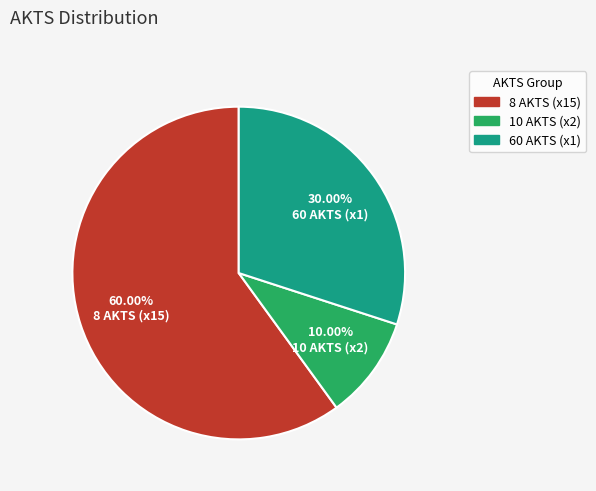

Does any single category account for the majority?

Yes